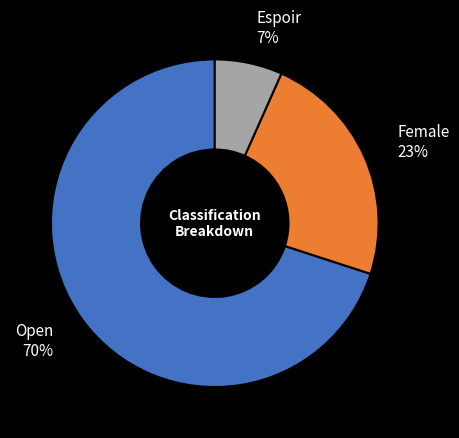

To the nearest percent, what is the average slice percentage?

33%